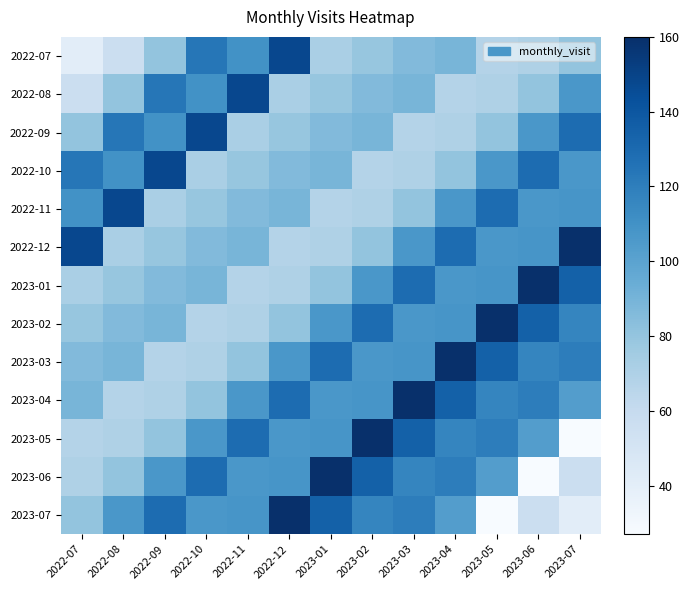

What is the total value across all series at 2023-04?

1392